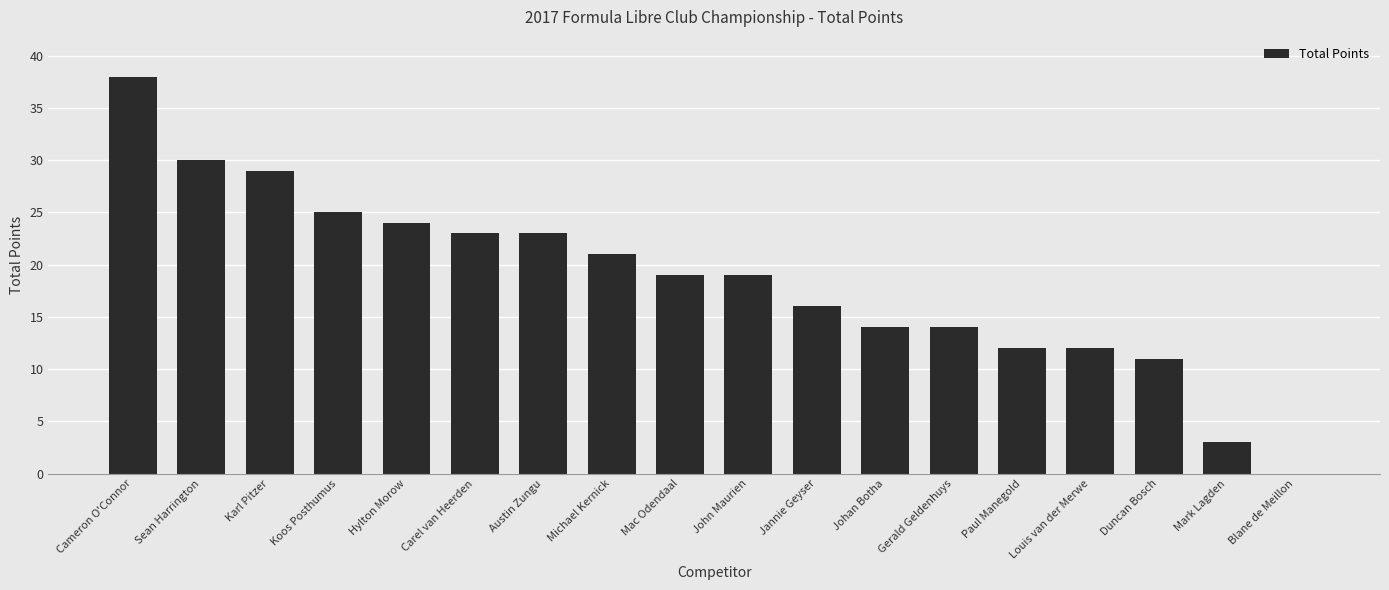

How many data points does each series have?

18